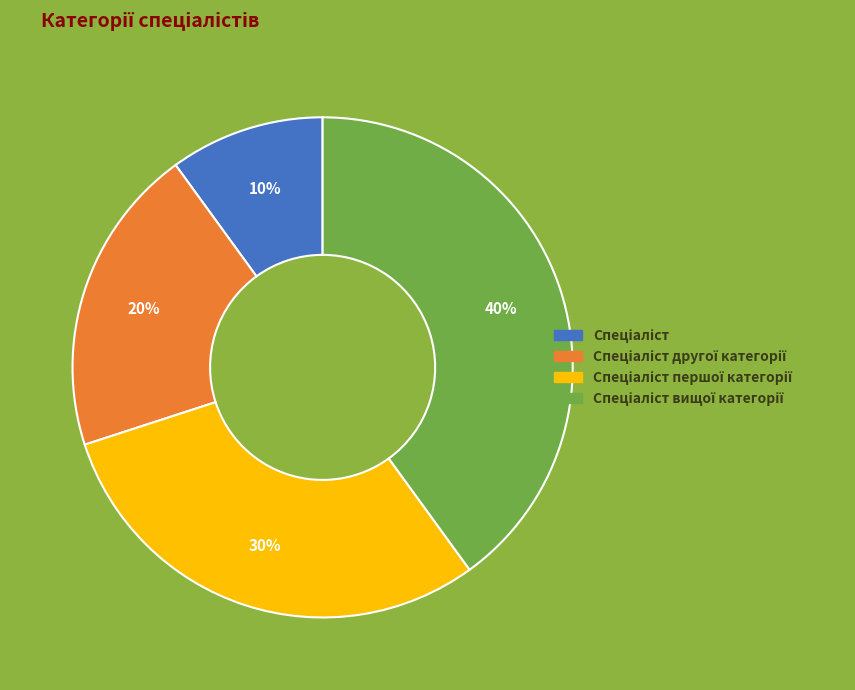

Does any single category account for the majority?

No